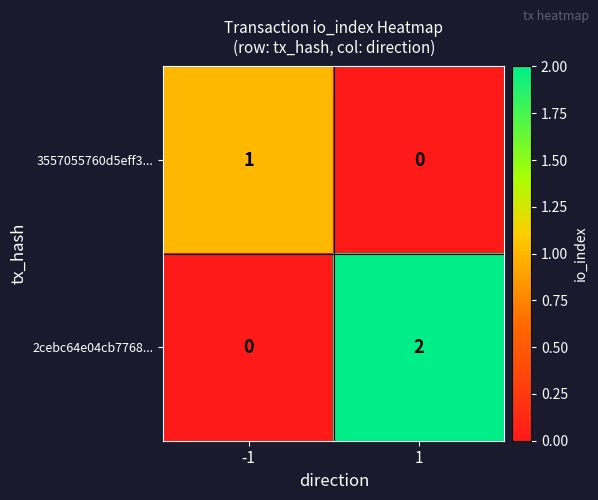

Reading left to right, what are all the values shown in this chart?

3557055760d5eff3...: 1	0
2cebc64e04cb7768...: 0	2